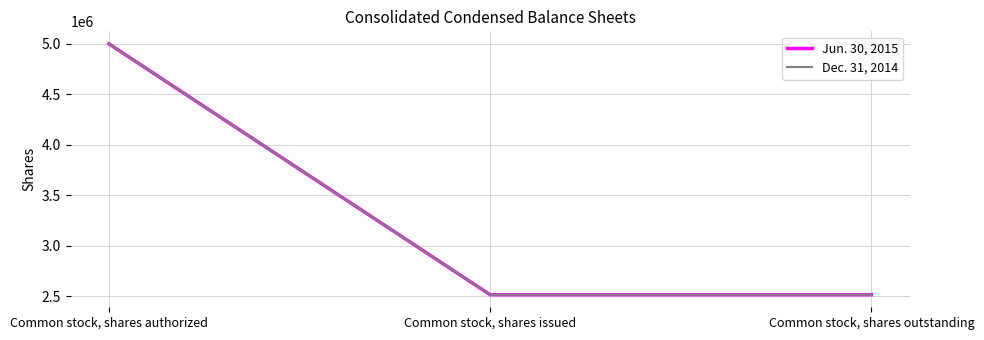

The value of Jun. 30, 2015 at Common stock, shares issued is 2513696. True or false?

True